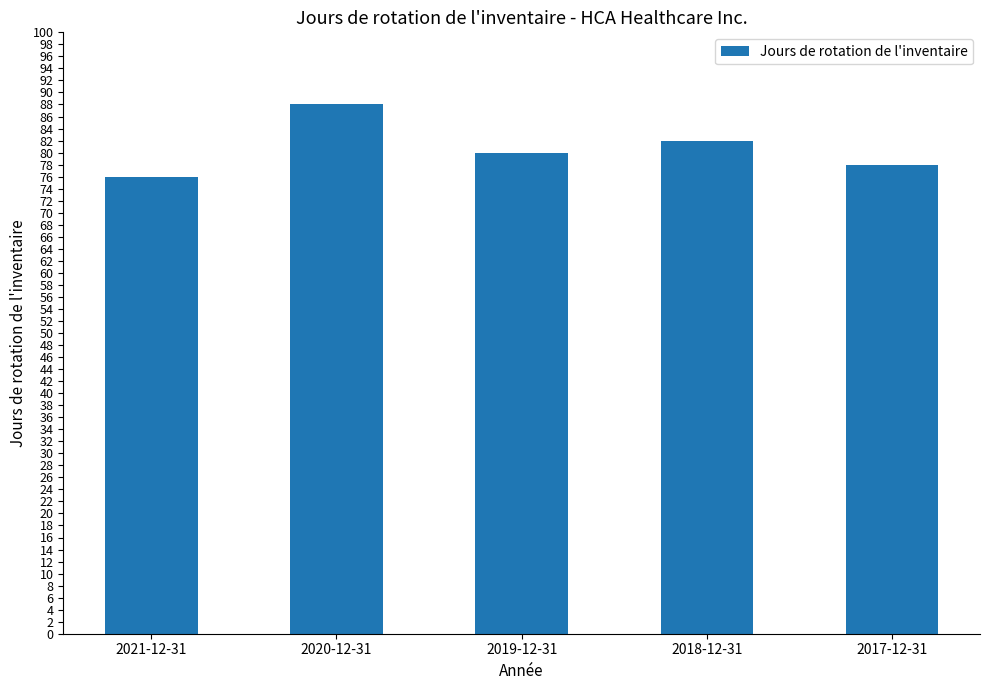

Where does the data first go above 80?

2020-12-31